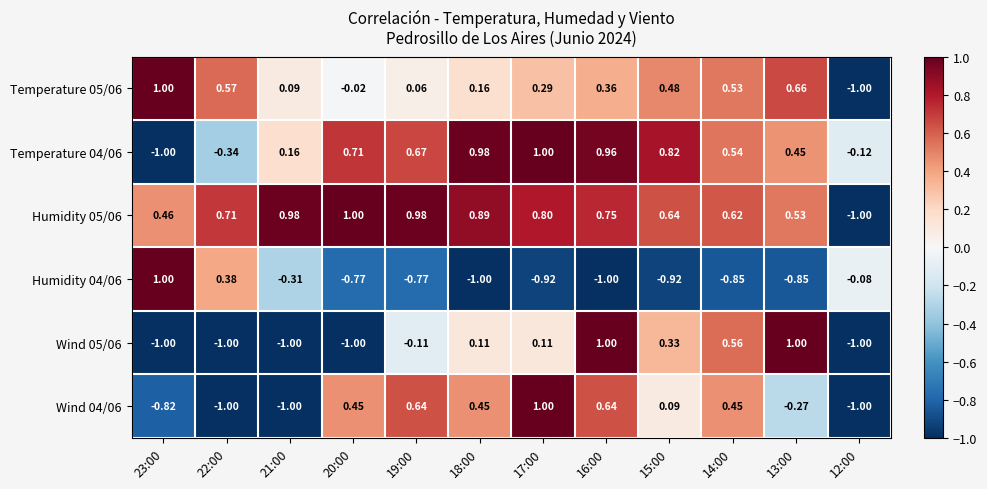

How many categories are shown in the chart?

12